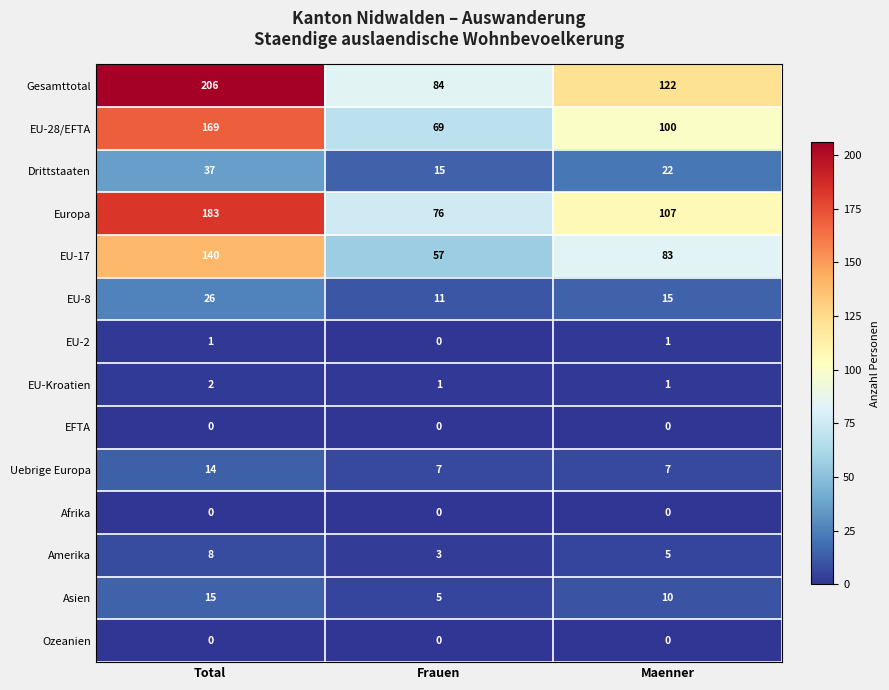

Count the Gesamttotal values in the range 84 to 206.

3